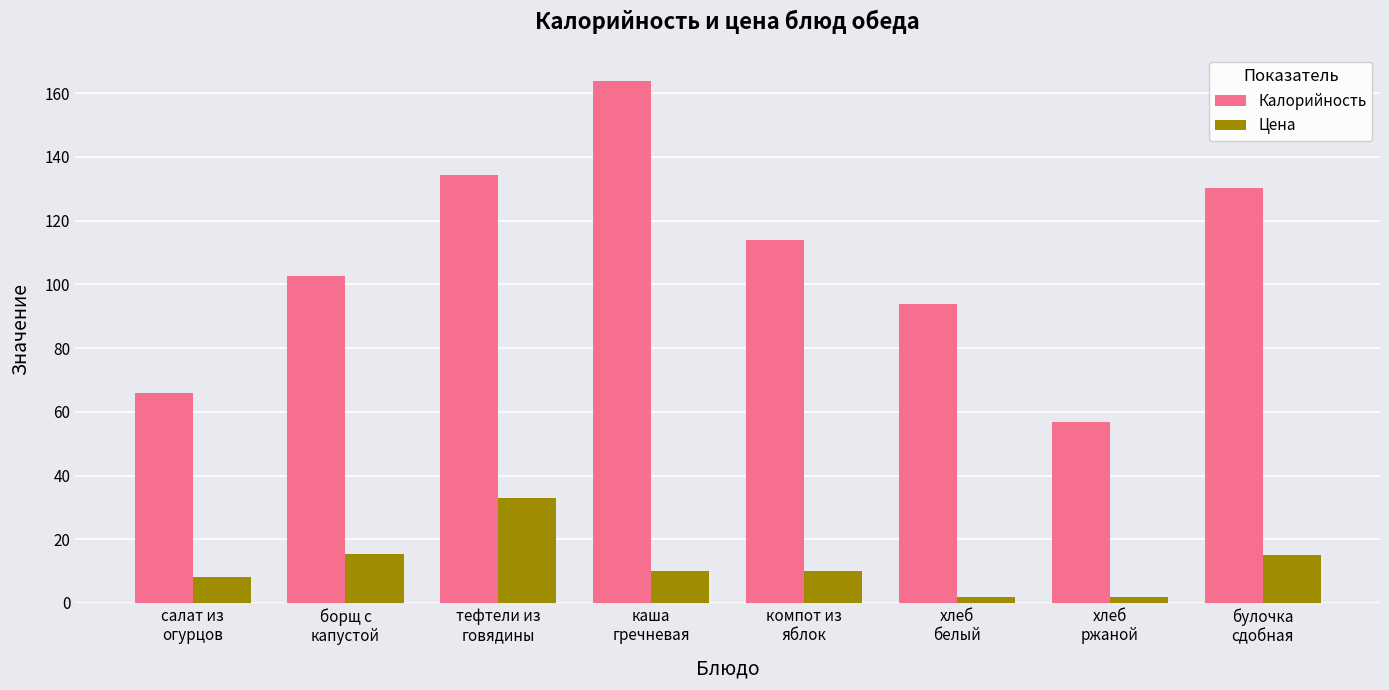

At how many categories does at least one series exceed 152?

1